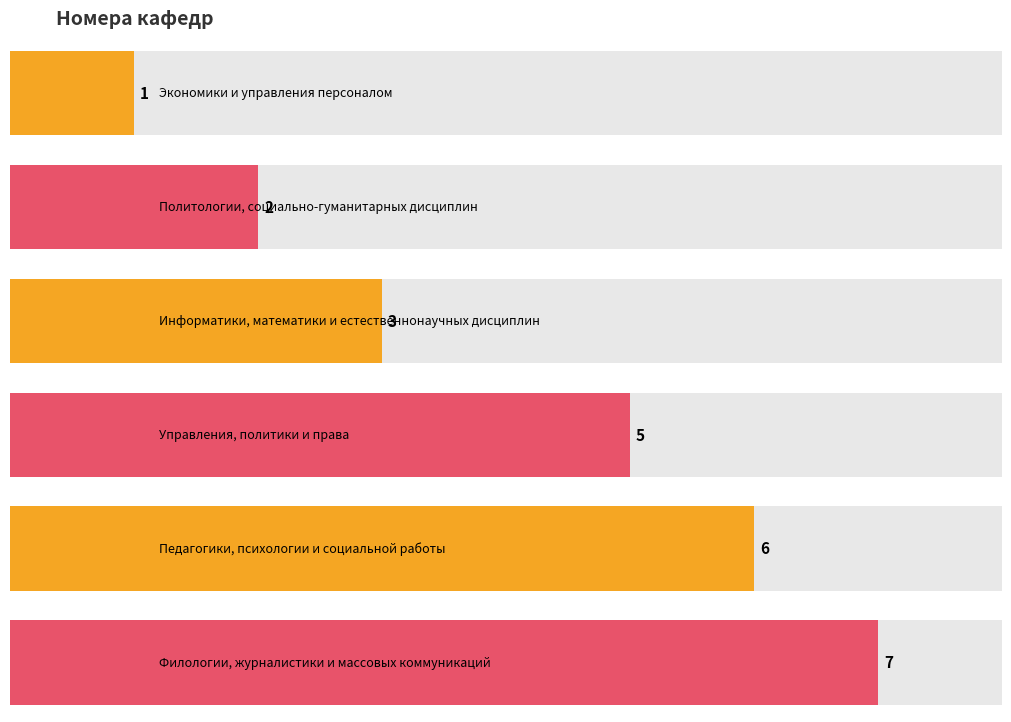

Does the chart contain stacked bars?

No